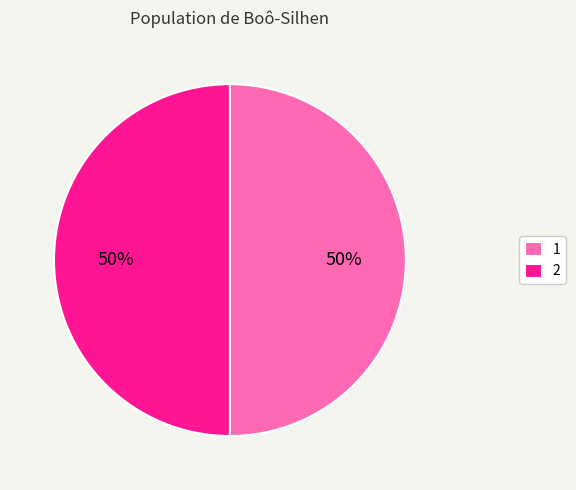

Count the number of slices in the pie.

2